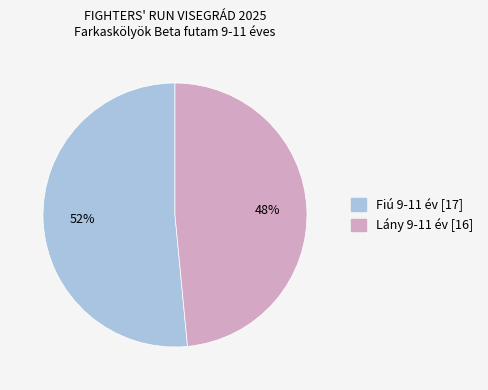

Which category has the biggest portion of the pie?

Fiú 9-11 év